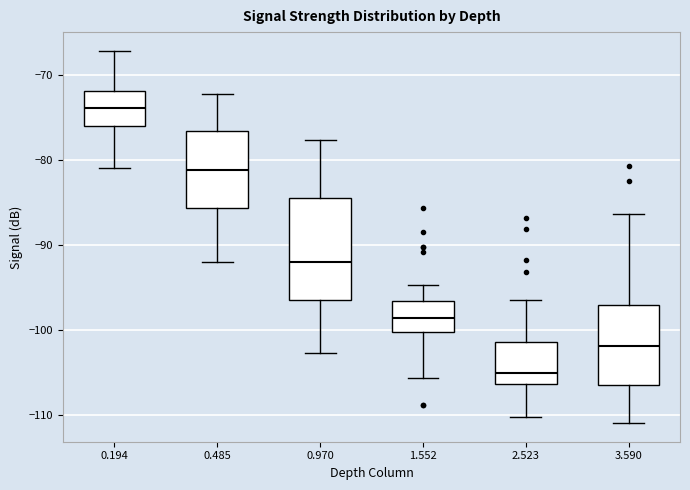

Where does the lower whisker of the box at x = 2.523 end on the y-axis? The values are not printed on the chart, so give them approximately, as read against the axis.

-110